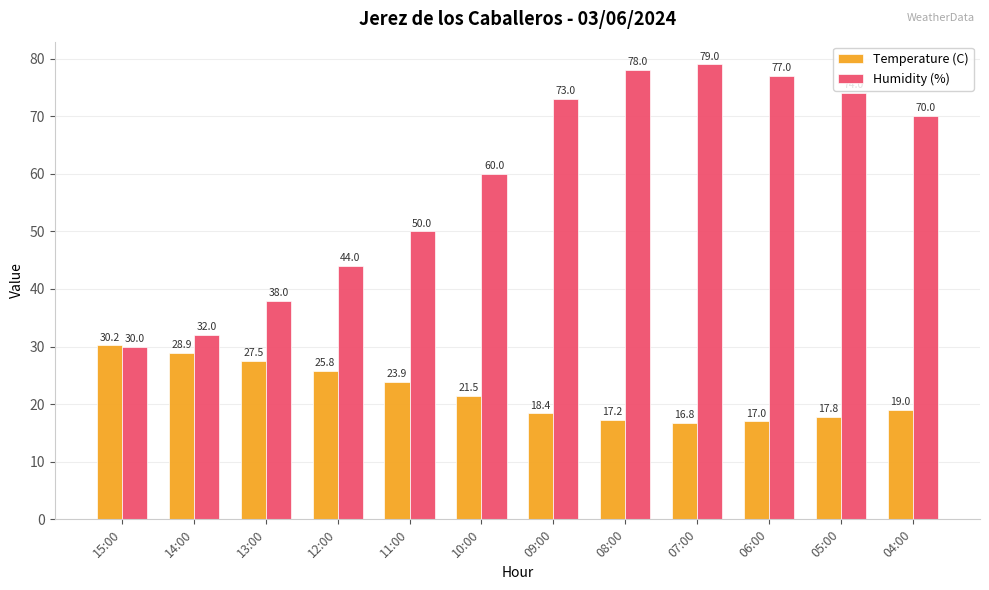

The value of Temperature (C) at 14:00 is 51.0. True or false?

False